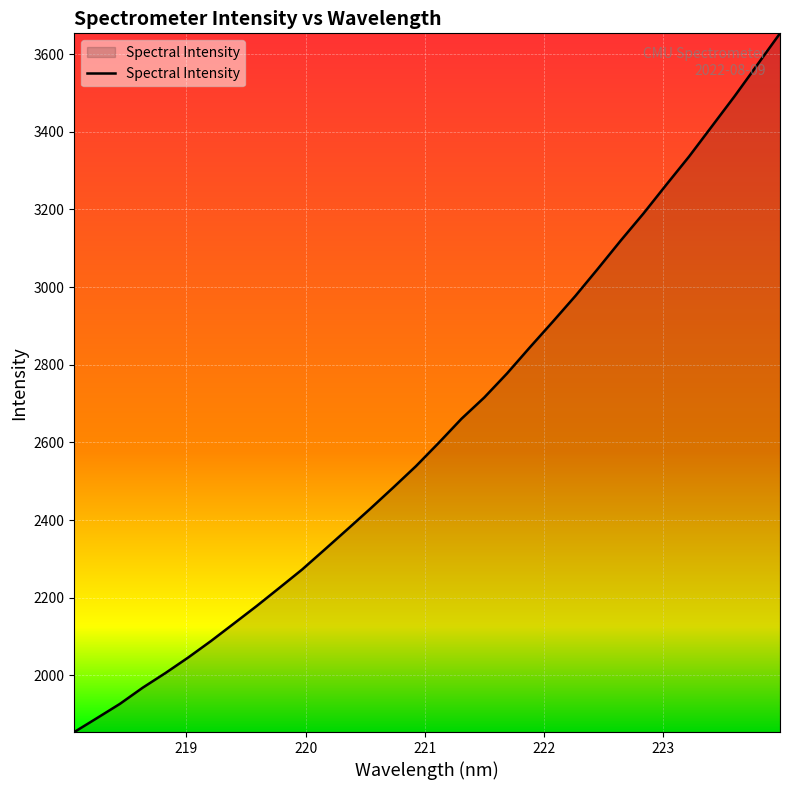

What is the average value?

2635.0